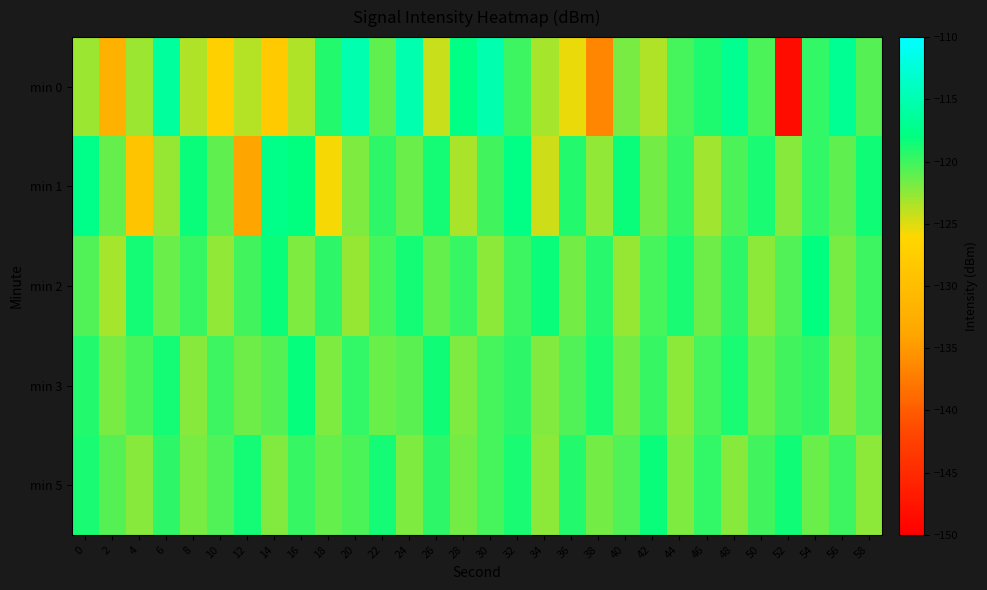

Which series has the largest range (max minus min)?

min 0